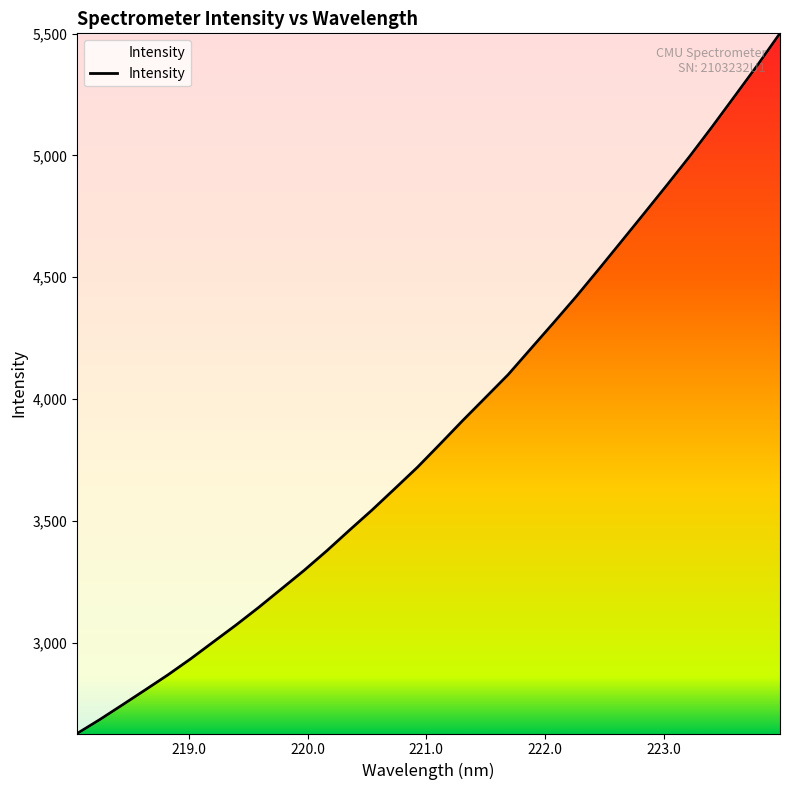

Does the chart have visible grid lines?

No